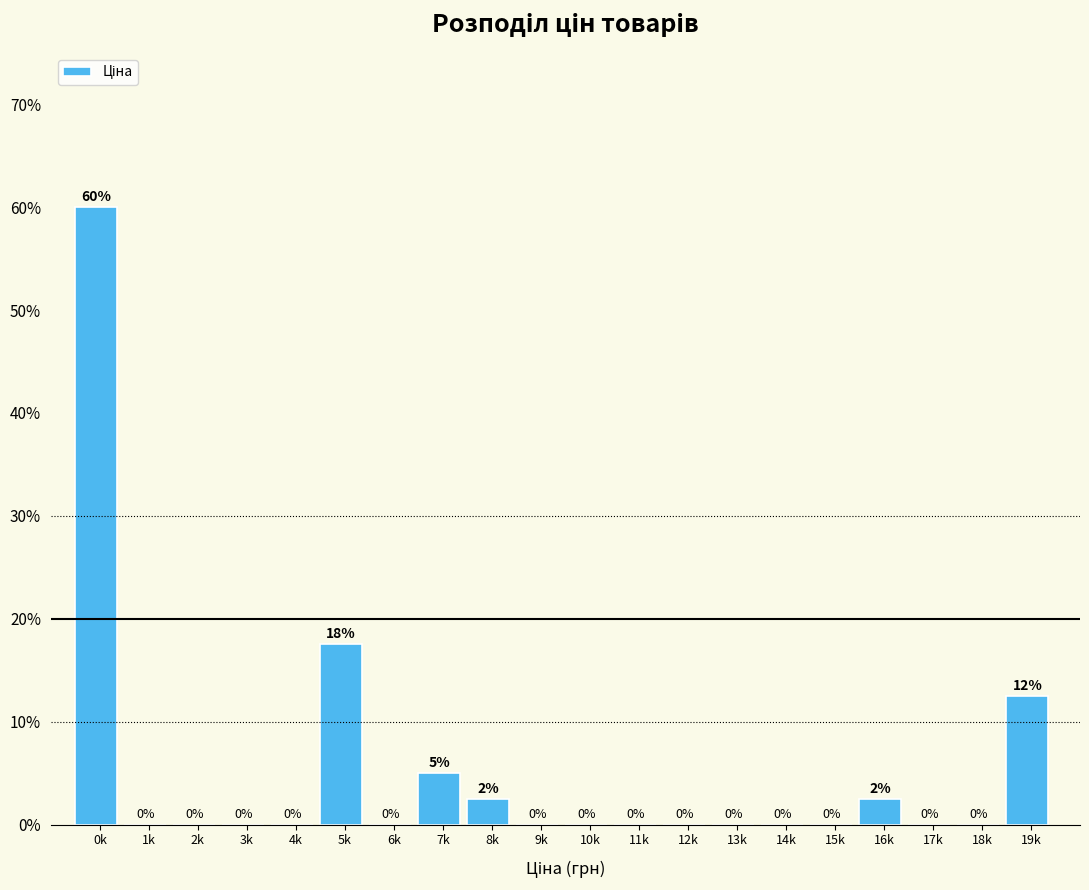

Which category has the highest value across all series?

0k